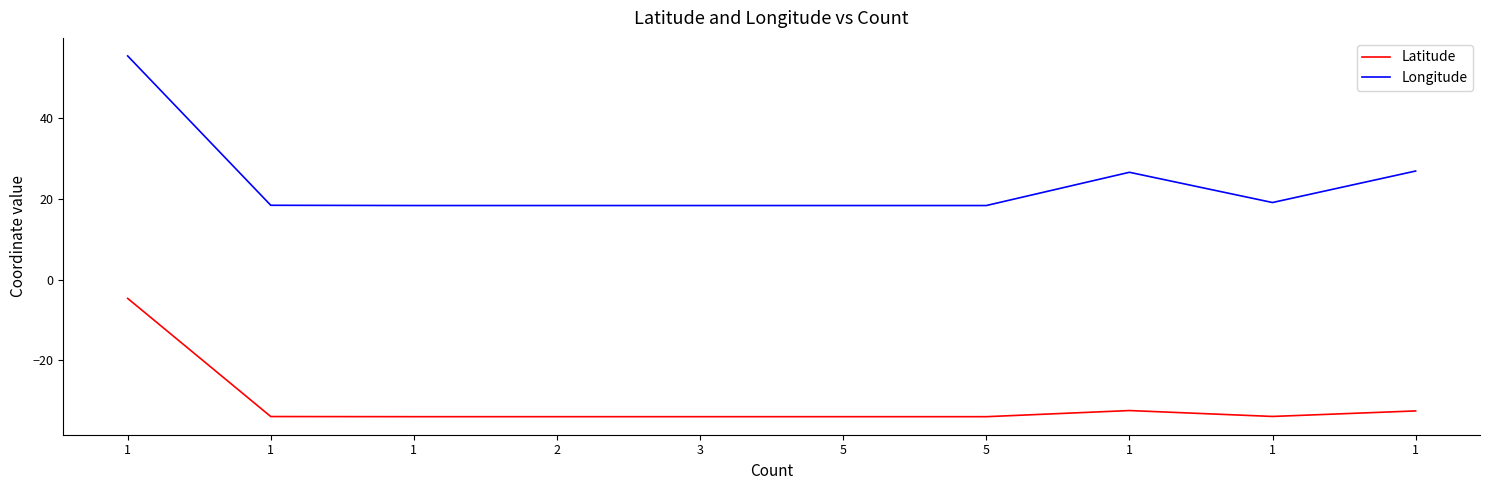

Reading left to right, list all the values displayed in this chart.

Latitude: 1=-4.7	1=-34.0	1=-34.0	2=-34.0	3=-34.0	5=-34.0	5=-34.0	1=-32.5	1=-34.0	1=-32.6
Longitude: 1=55.5	1=18.4	1=18.4	2=18.4	3=18.4	5=18.4	5=18.4	1=26.6	1=19.1	1=26.9